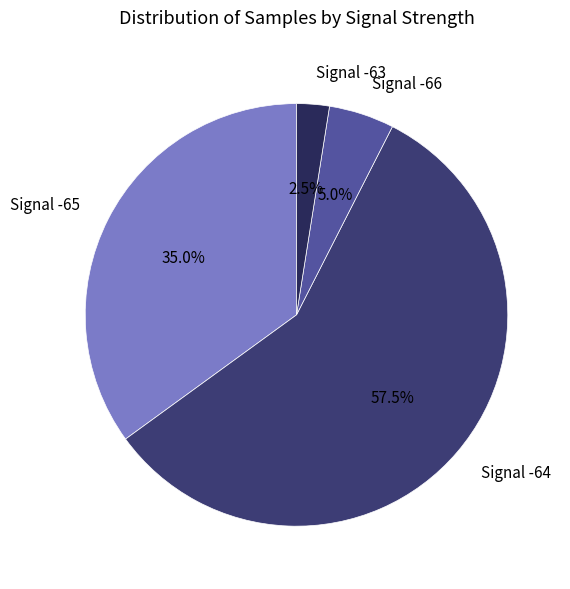

What is the largest slice in the pie chart?

Signal -64